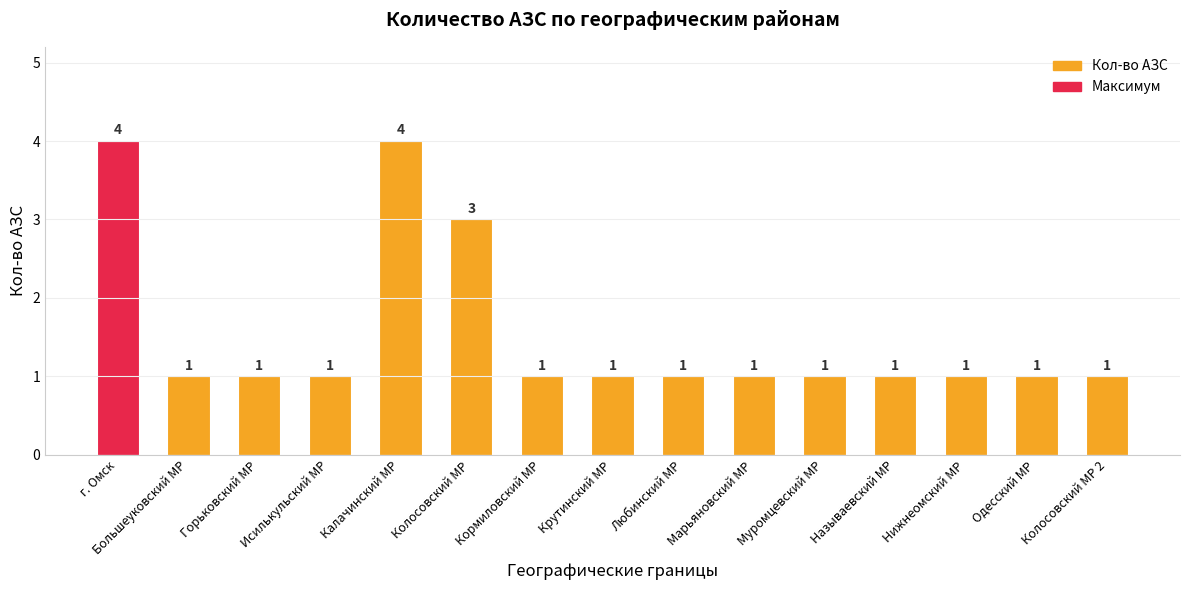

How many series are shown in this chart?

1